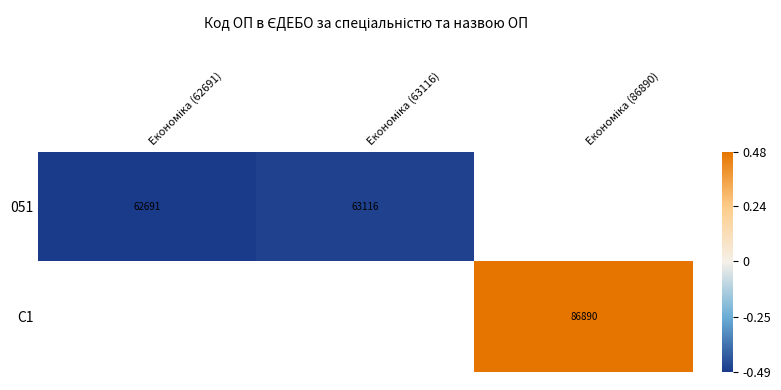

List the labels in order of C1 value, smallest first.

Економіка (62691), Економіка (63116), Економіка (86890)